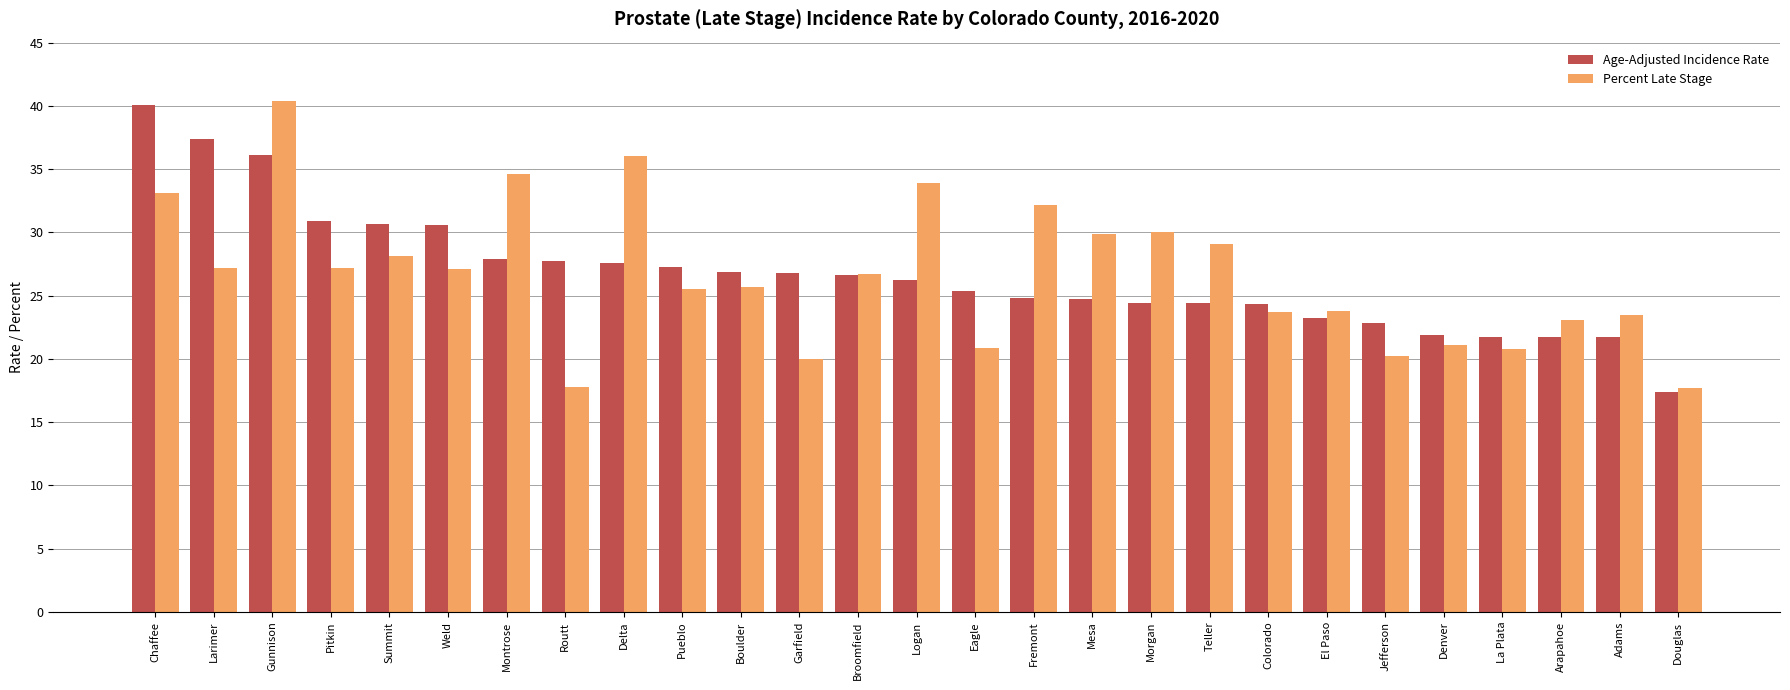

Which series changed the most between Boulder and El Paso?

Age-Adjusted Incidence Rate